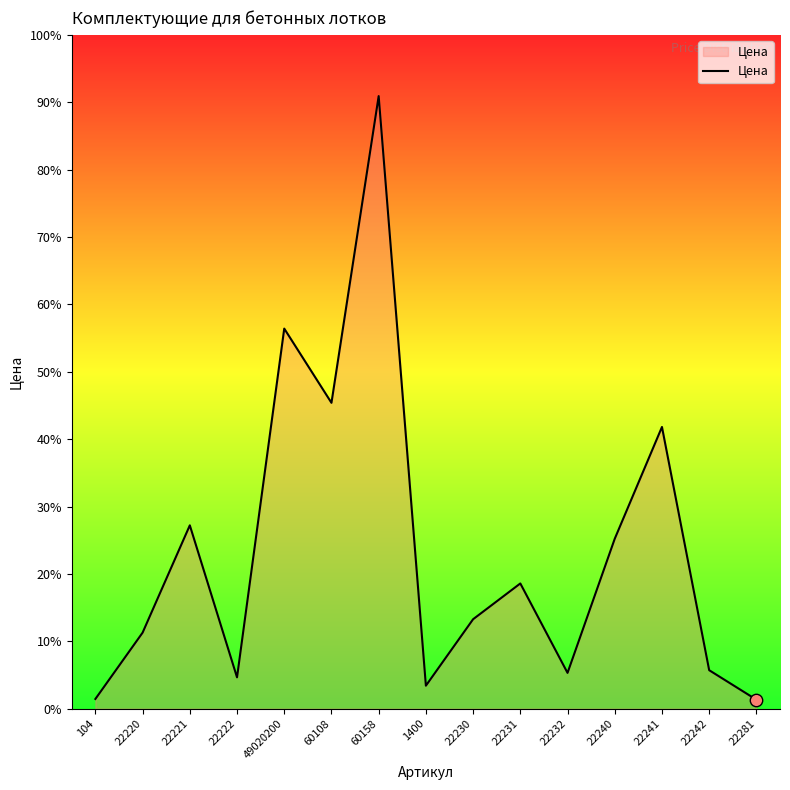

Is this an area chart (filled region under the line)?

Yes